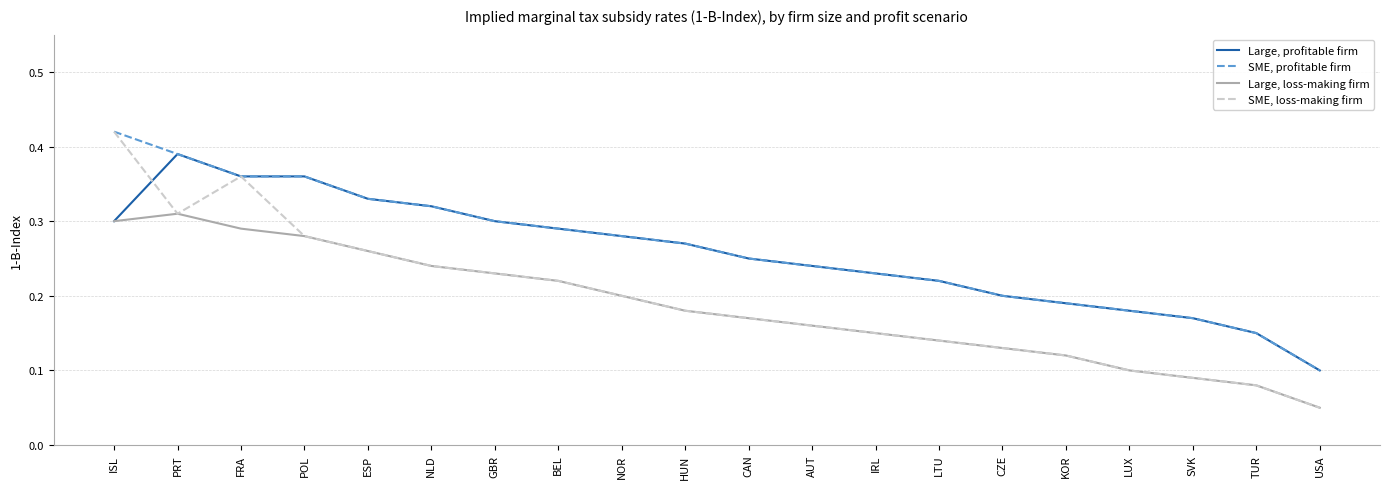

What position from the right is AUT?

9